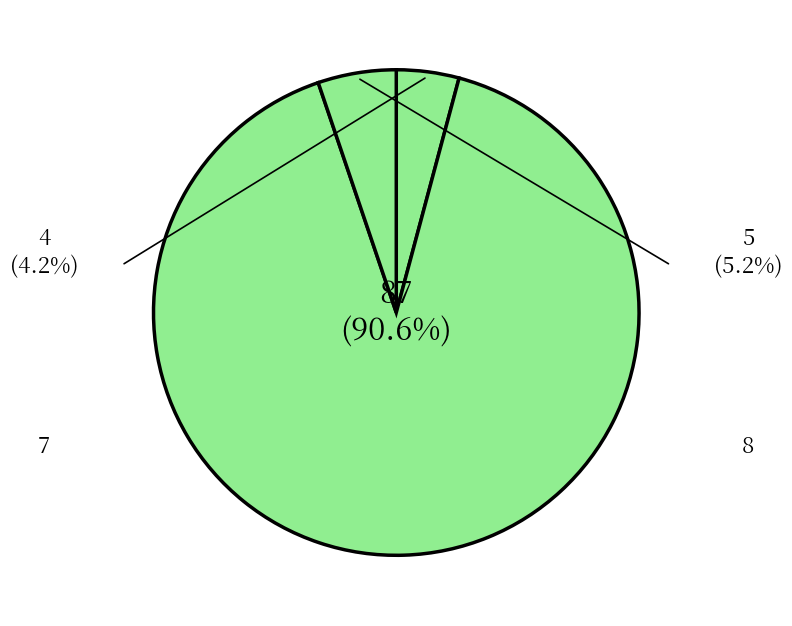

Count the number of slices in the pie.

3